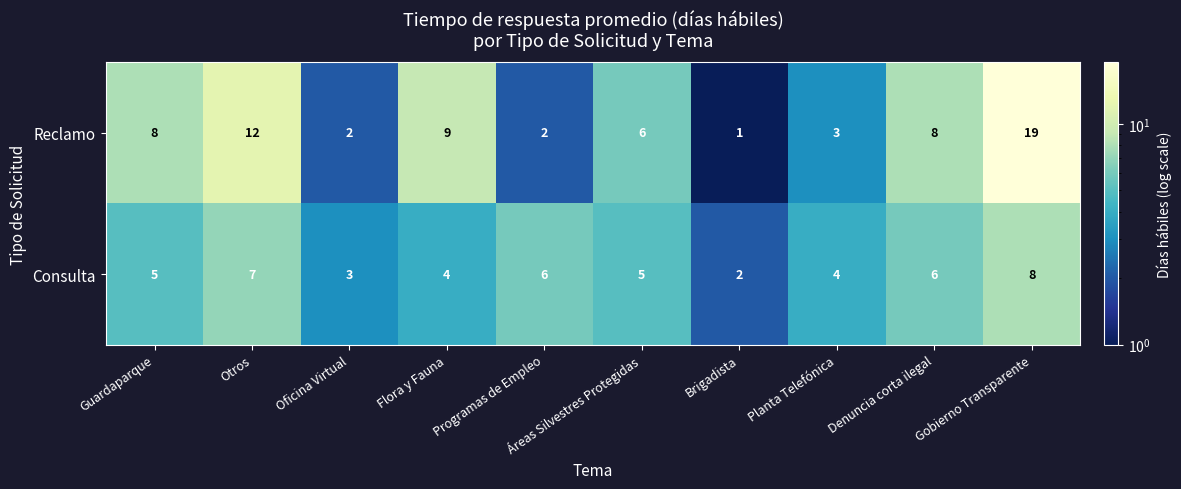

What is the difference between the maximum and minimum values in the Reclamo series?

18